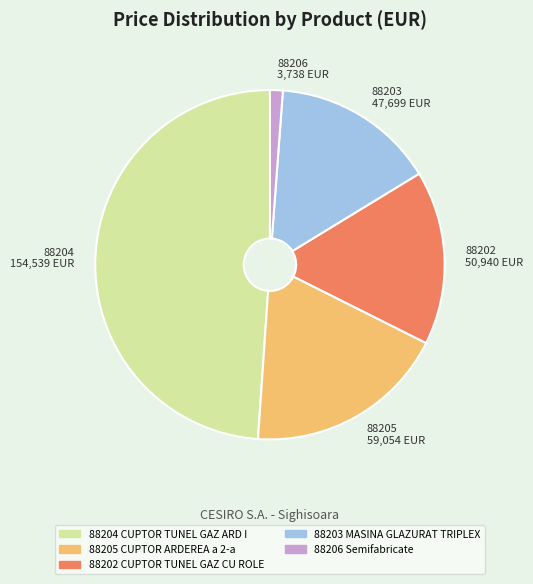

Rank the categories by value from lowest to highest.

88206 3,738 EUR, 88203 47,699 EUR, 88202 50,940 EUR, 88205 59,054 EUR, 88204 154,539 EUR